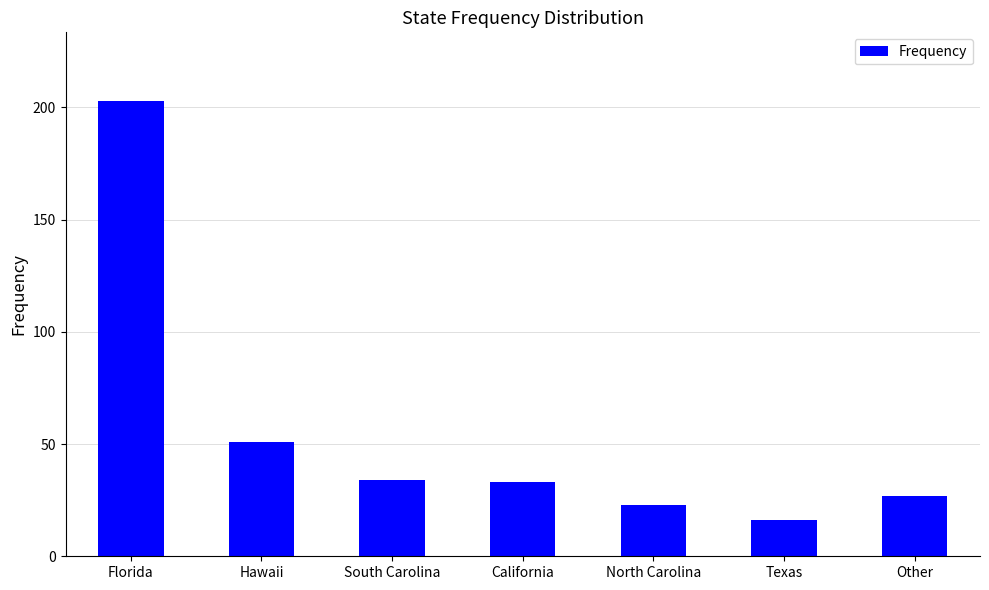

What is the difference between the maximum and minimum values?

187